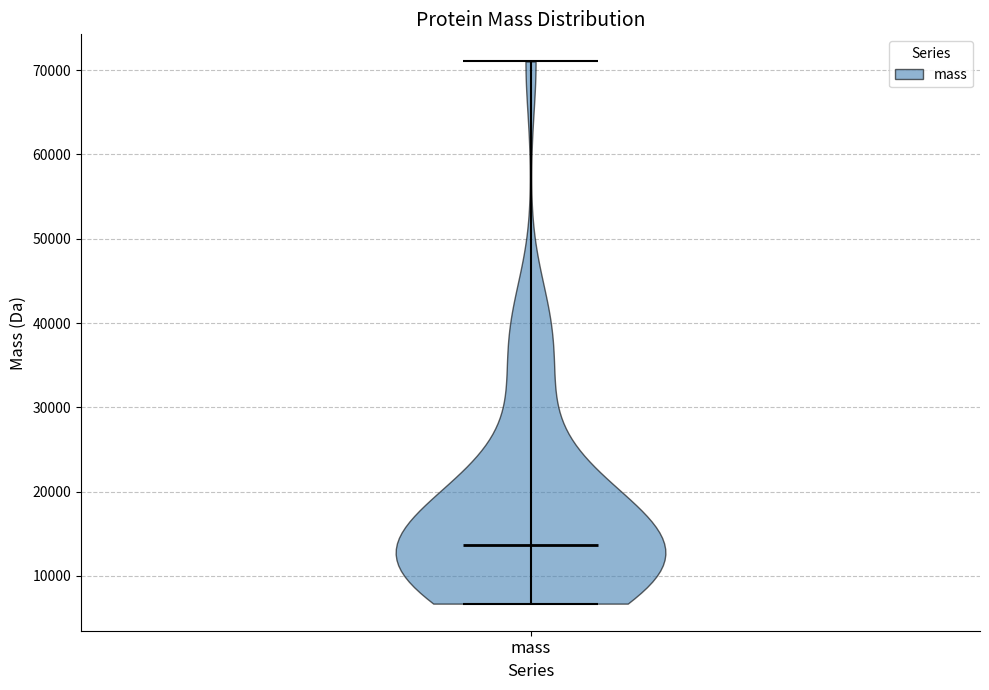

Read this violin plot against the y-axis: where its median line is, and the lowest and highest points the violin reaches. The values are not printed on the chart, so give them approximately, as read against the axis.

median line 14000, lowest point 7000, highest point 71000